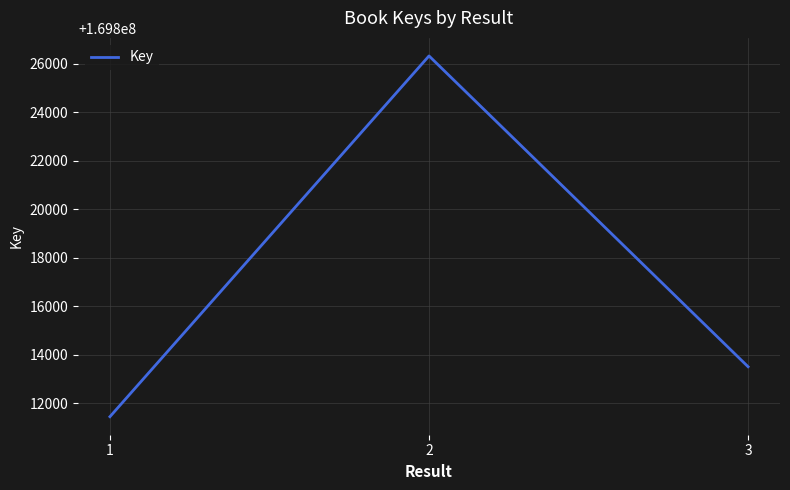

How many values are between 169811446 and 169826326?

3